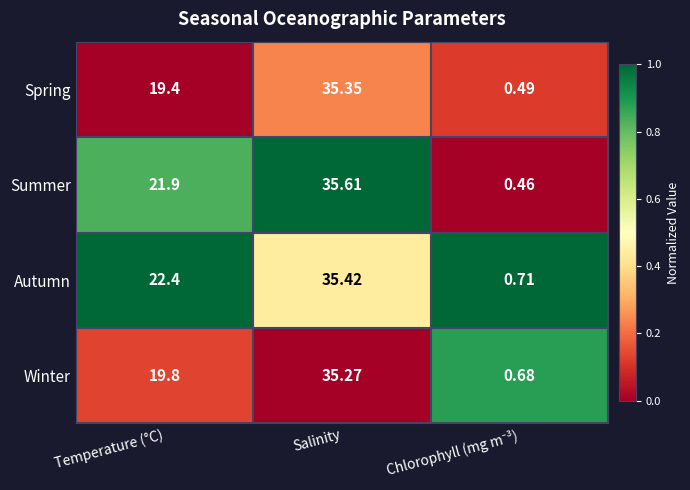

Which category has the highest value in the Autumn series?

Salinity